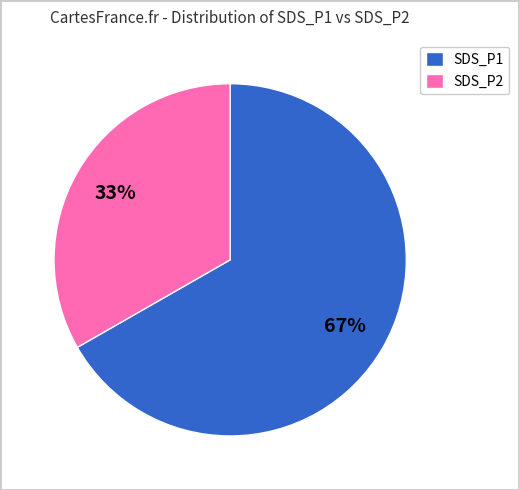

Combined, do SDS_P1 and SDS_P2 account for over 50%?

Yes